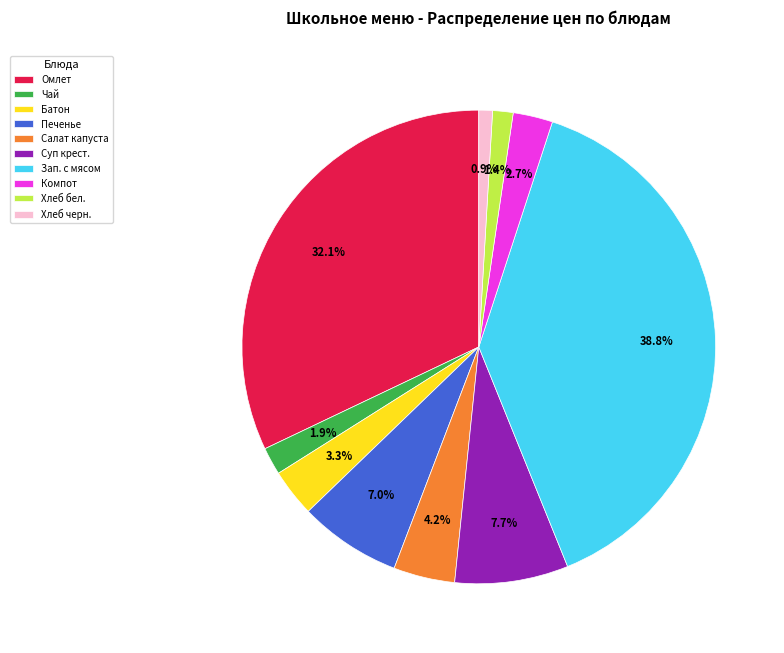

Approximately how many times larger is the value at Хлеб бел. compared to Хлеб черн.?

1.5